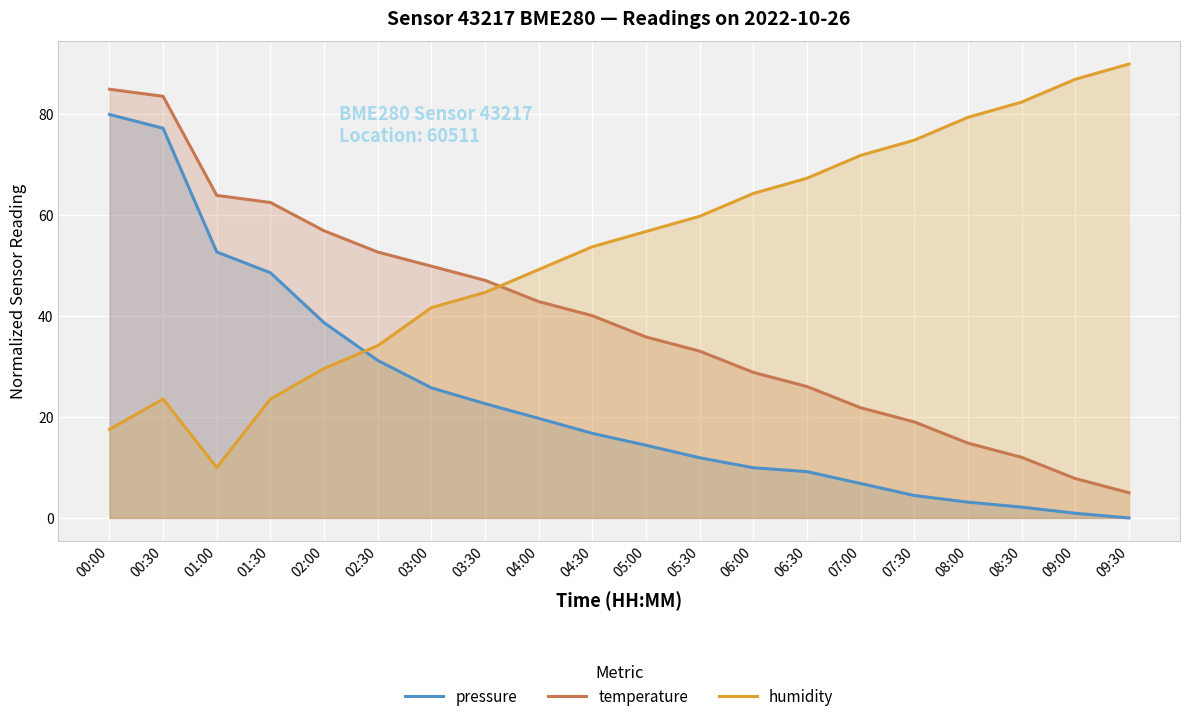

At how many categories does at least one series exceed 18?

20